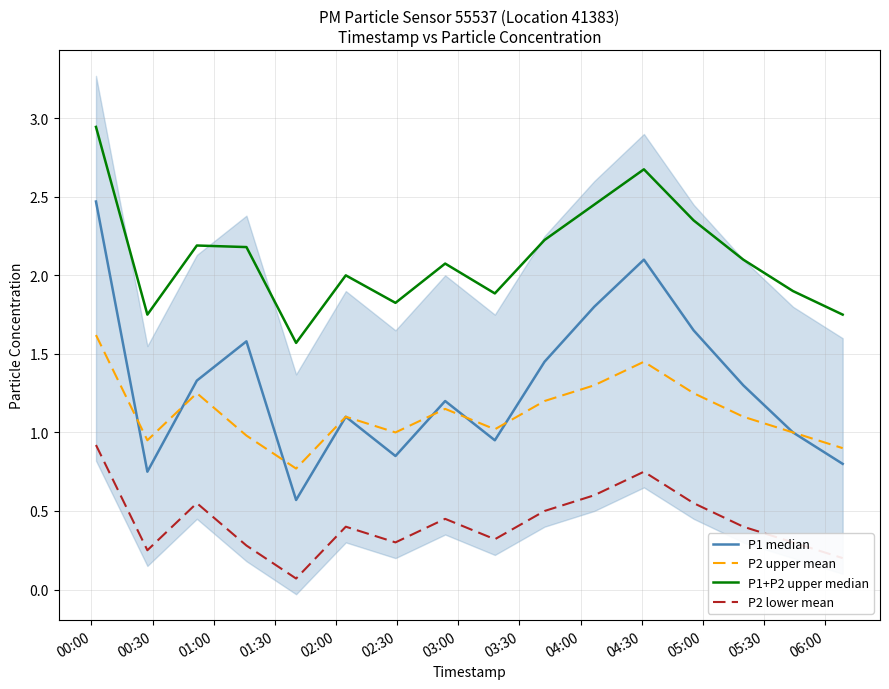

True or false: P2 lower mean and P2 upper mean intersect in this chart.

False